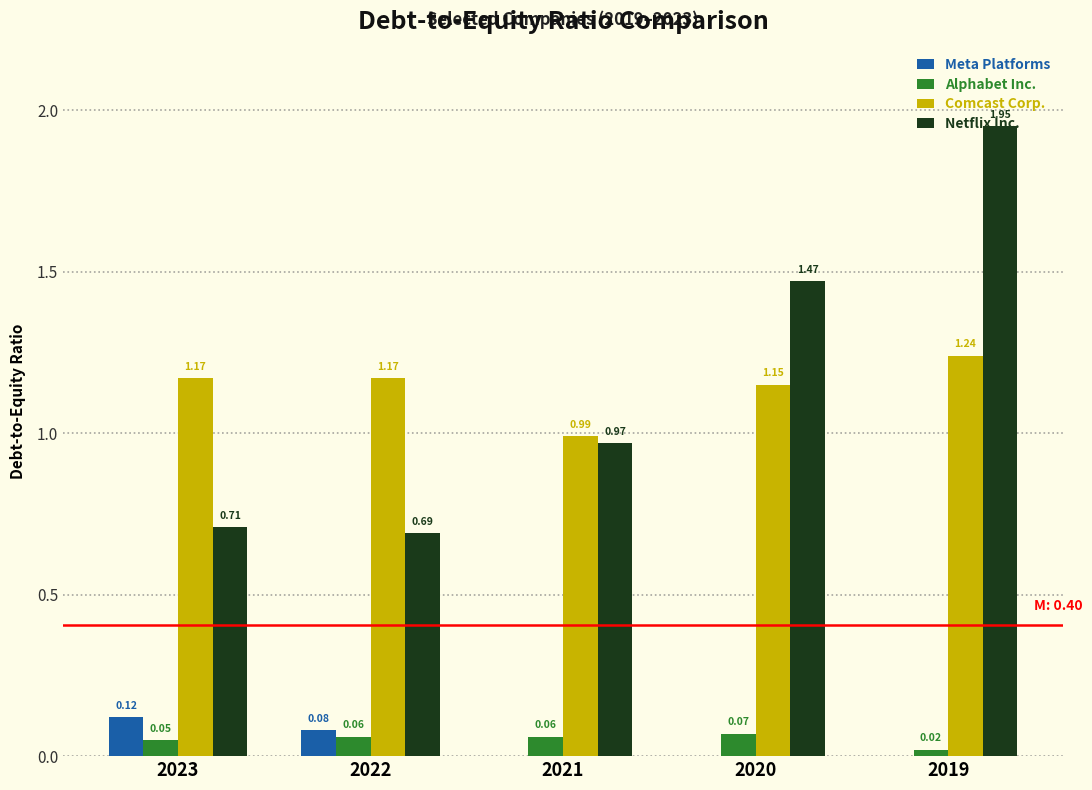

At which category is the sum across all series the highest?

2019